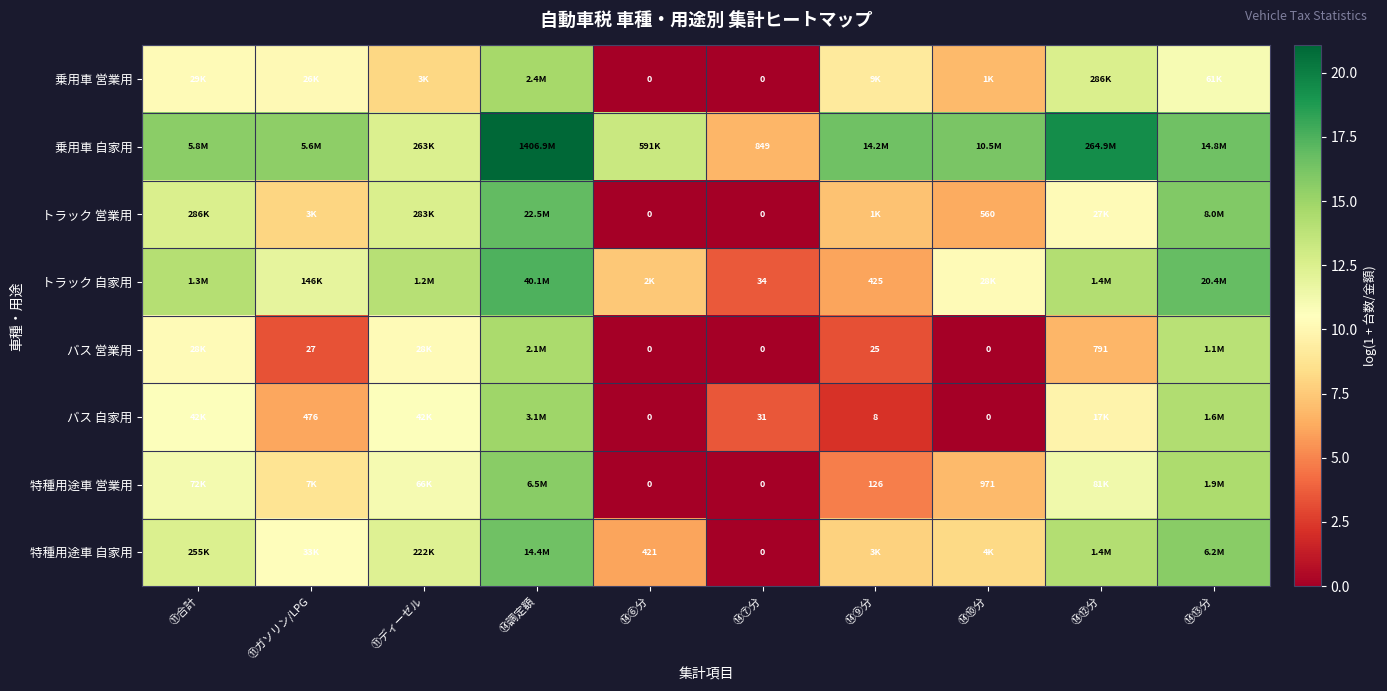

What is the average value of the 乗用車 営業用 series?

8.3